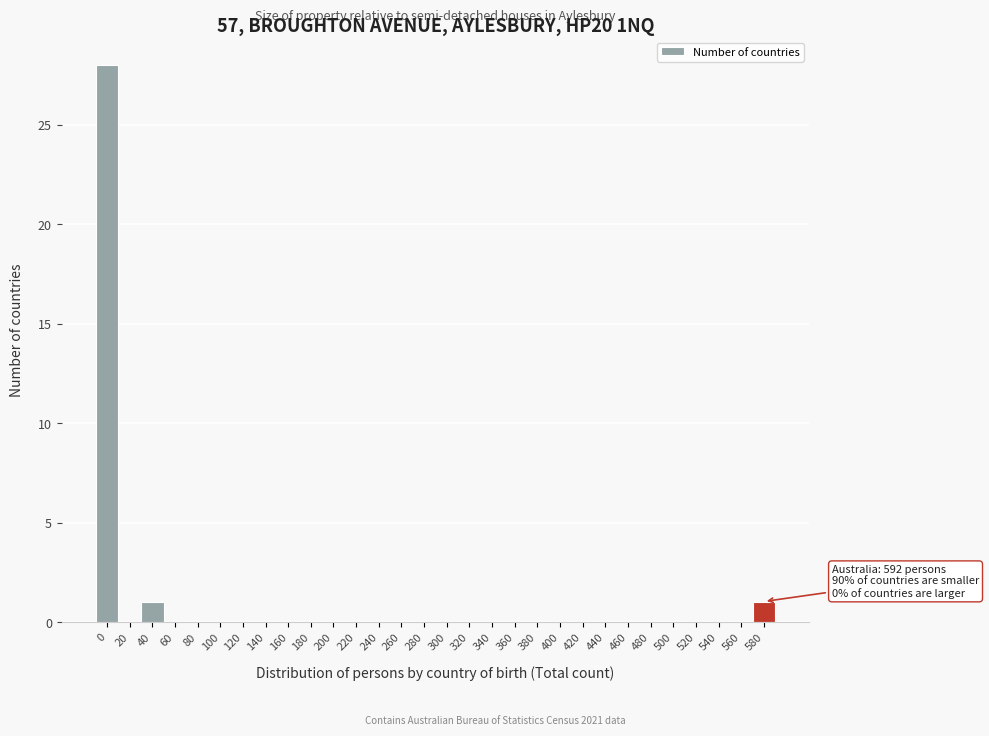

Reading left to right, list all the values displayed in this chart.

0=28	20=0	40=1	60=0	80=0	100=0	120=0	140=0	160=0	180=0	200=0	220=0	240=0	260=0	280=0	300=0	320=0	340=0	360=0	380=0	400=0	420=0	440=0	460=0	480=0	500=0	520=0	540=0	560=0	580=1